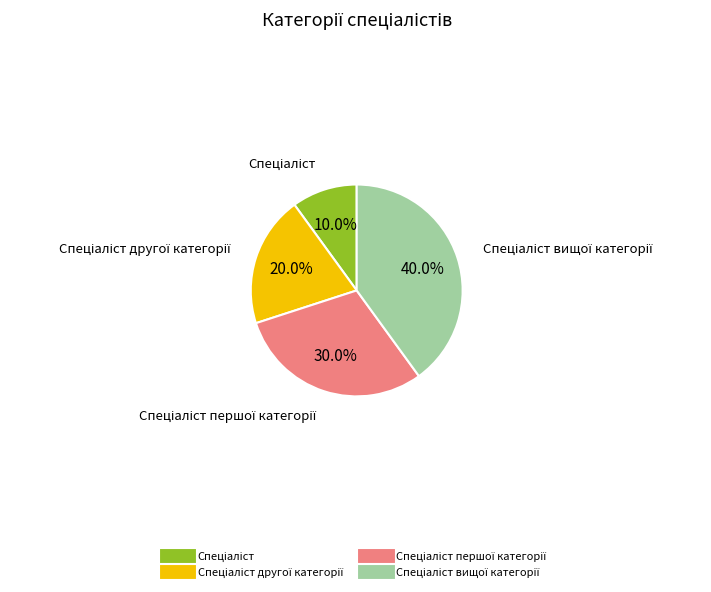

Does any single category account for the majority?

No